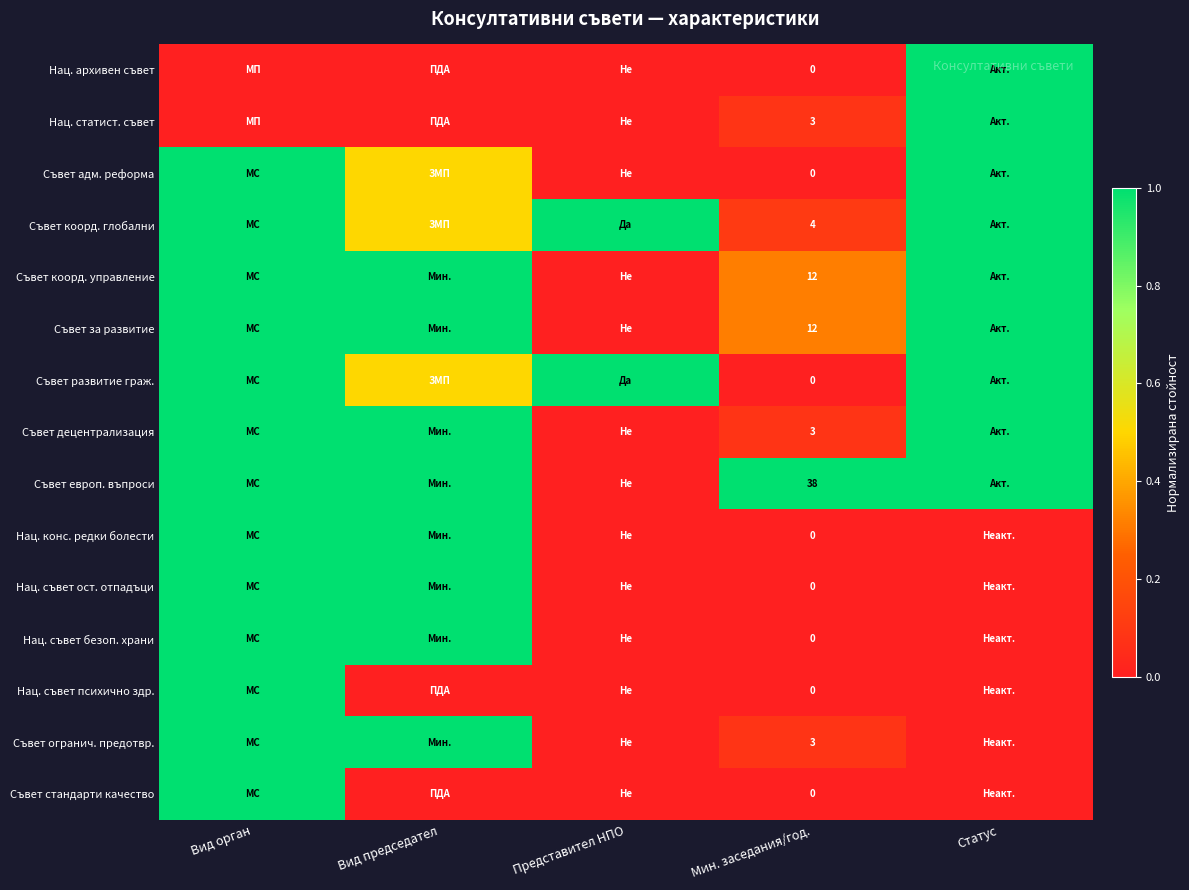

The value of Съвет огранич. предотвр. at Мин. заседания/год. is 4.7. True or false?

False